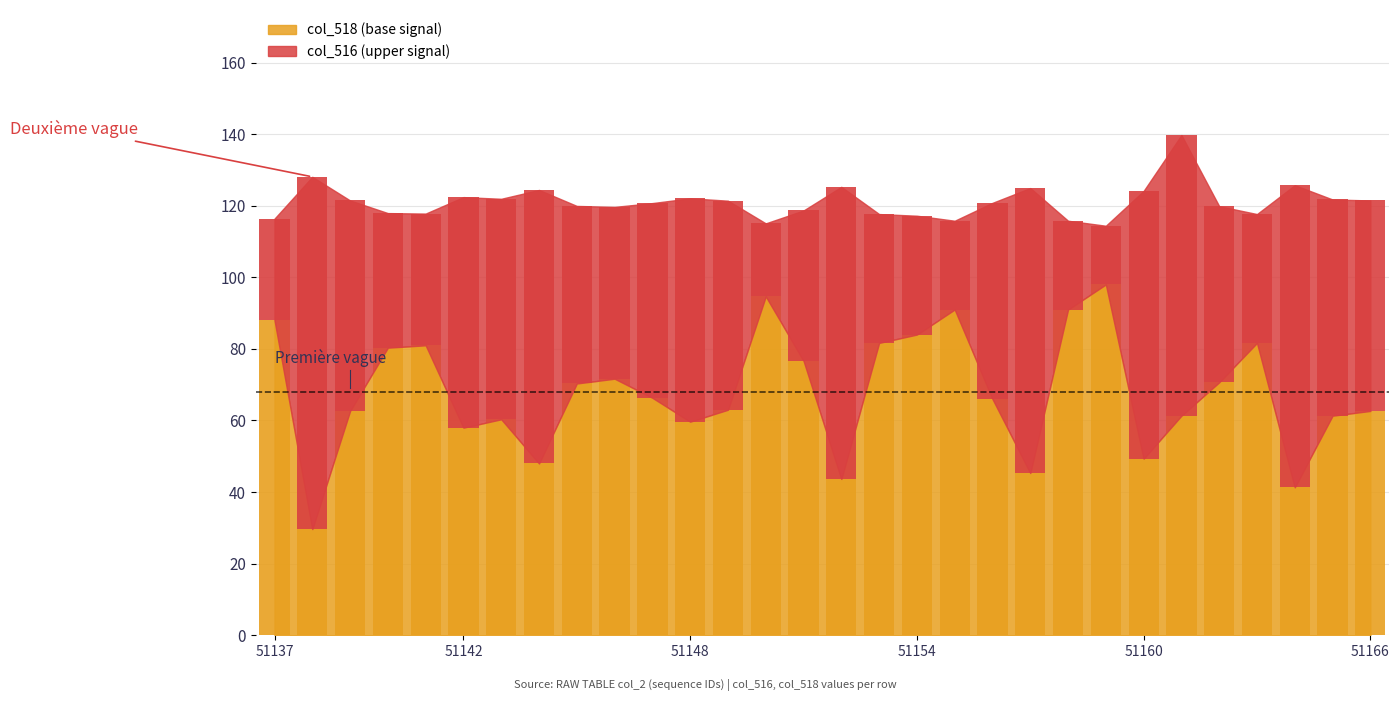

List the series in order of their peak value, lowest first.

col_518, col_516